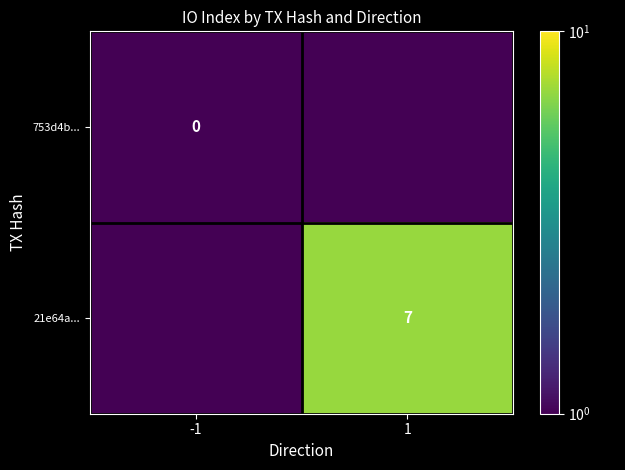

What is the greatest value displayed?

7.0